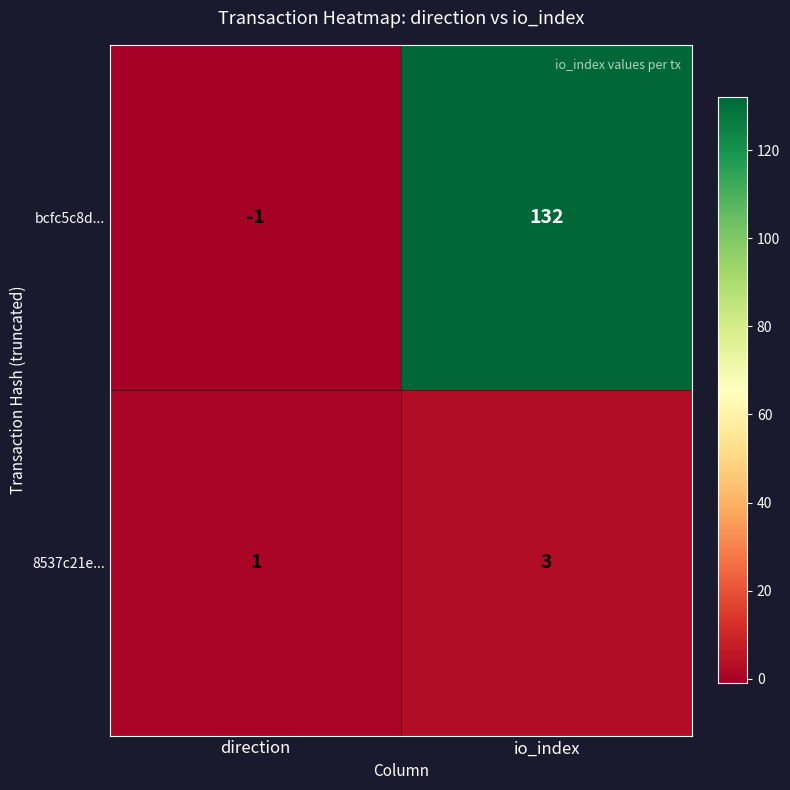

List the series in order of their overall mean, highest first.

bcfc5c8d..., 8537c21e...